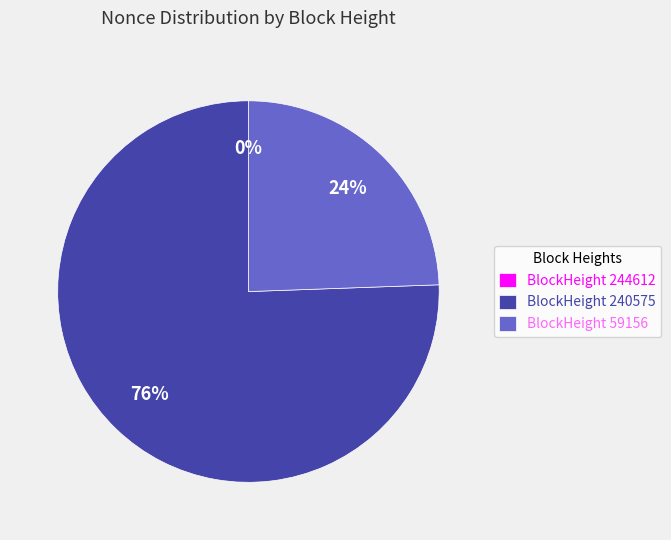

To the nearest percent, what is the difference between the largest and smallest slice percentages?

76%